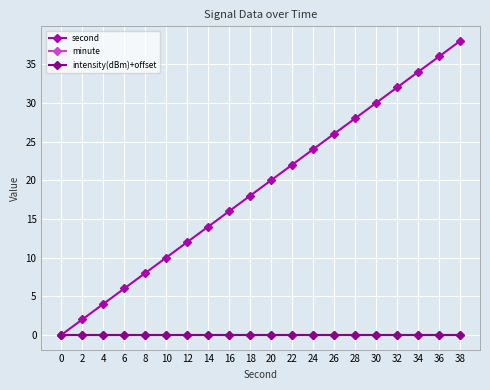

Does the chart have visible grid lines?

Yes